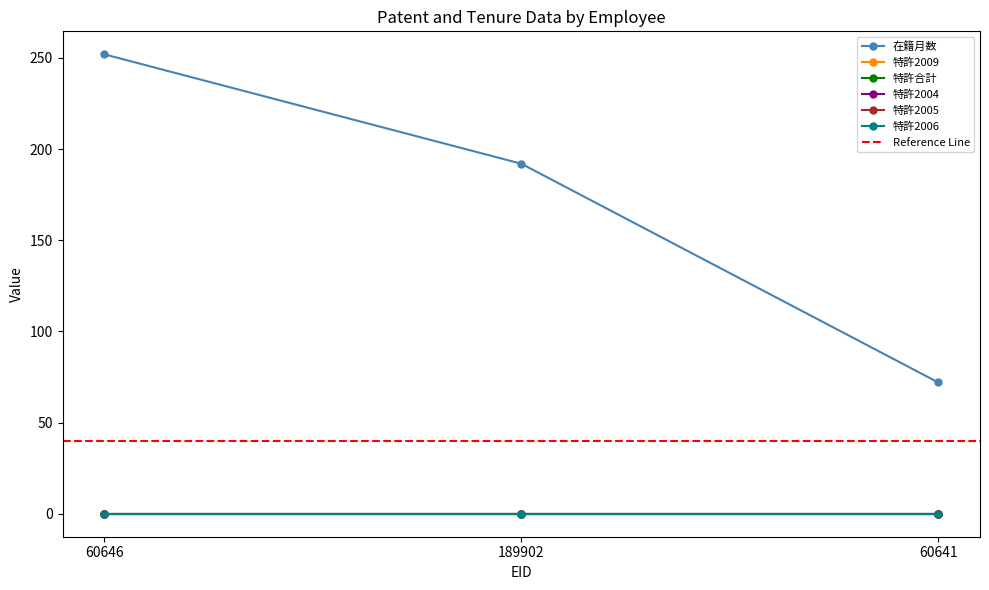

Which series has the widest spread of values?

在籍月数